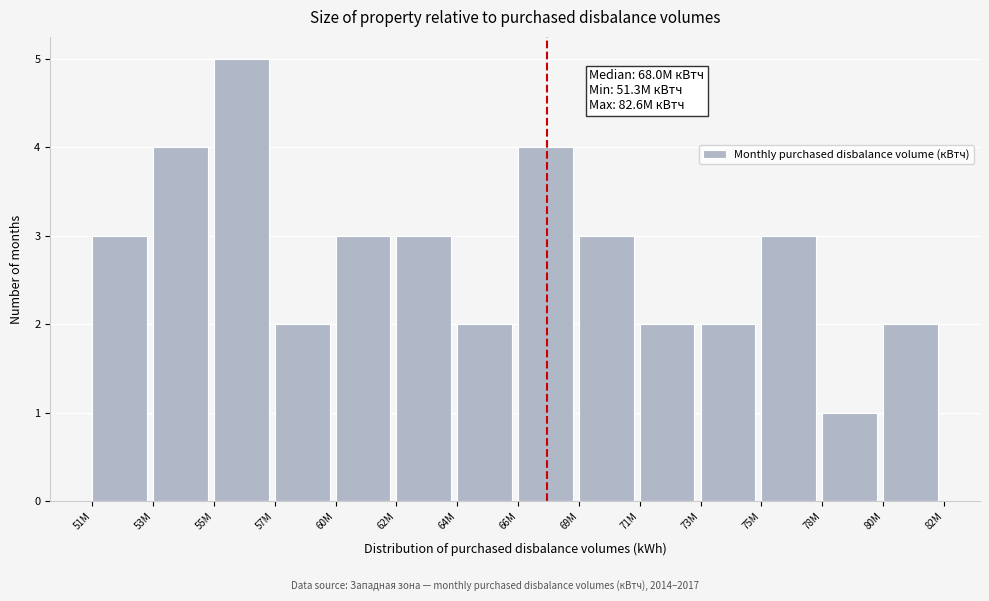

Reading right to left, transcribe all the data shown in this chart.

80M=2	78M=1	75M=3	73M=2	71M=2	69M=3	66M=4	64M=2	62M=3	60M=3	57M=2	55M=5	53M=4	51M=3